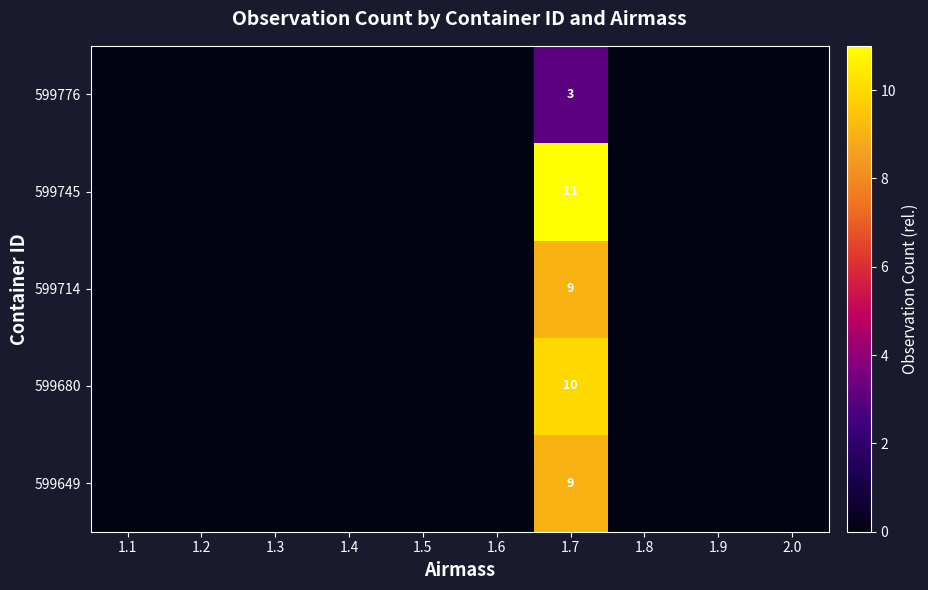

Between 1.9 and 1.4, which is larger?

1.9